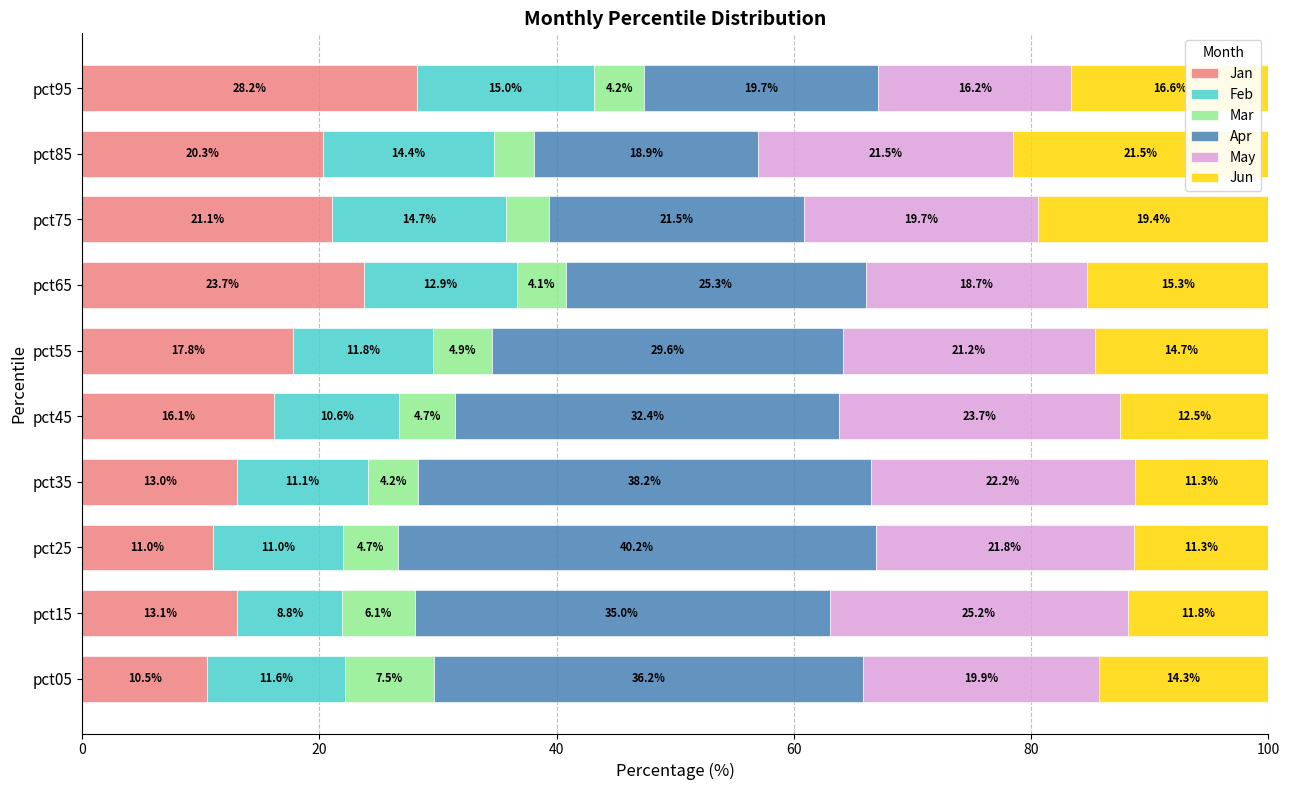

What is the total value across all series at pct35?

100.0